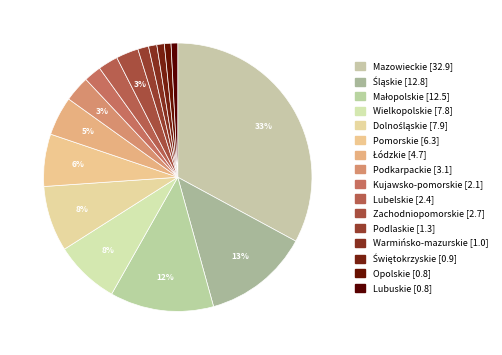

To the nearest percent, what portion does Zachodniopomorskie represent?

3%